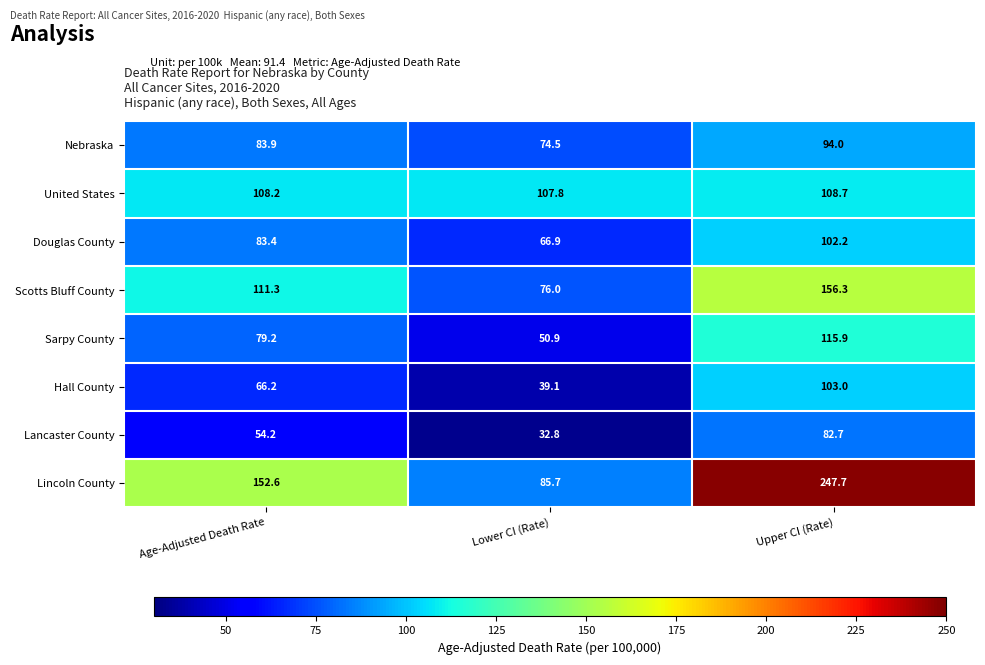

Between Age-Adjusted Death Rate and Upper CI (Rate), which series saw the biggest shift?

Lincoln County